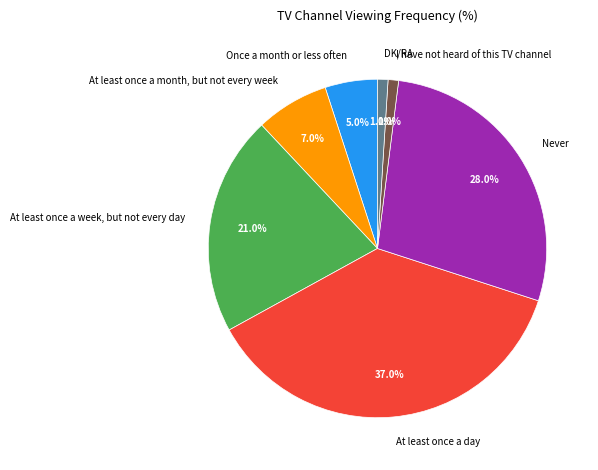

Is At least once a week, but not every day the majority of the pie?

No